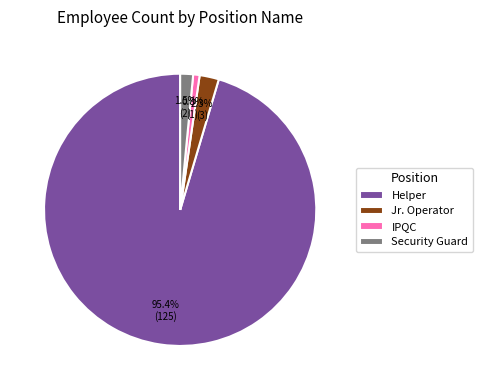

Count the number of slices in the pie.

4